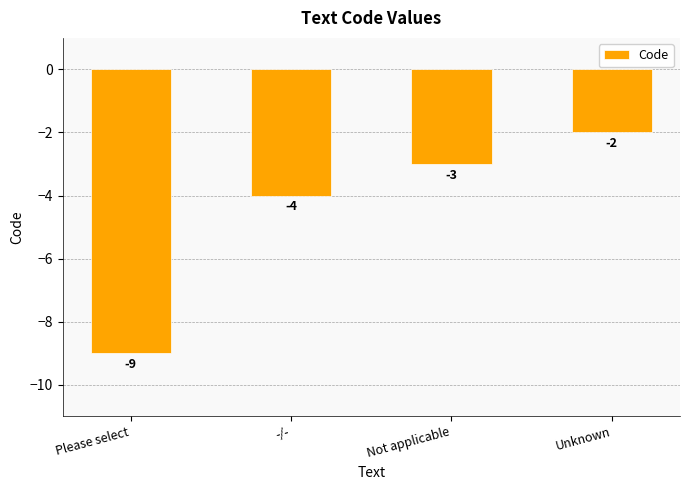

Where does the data first go above -3?

Unknown